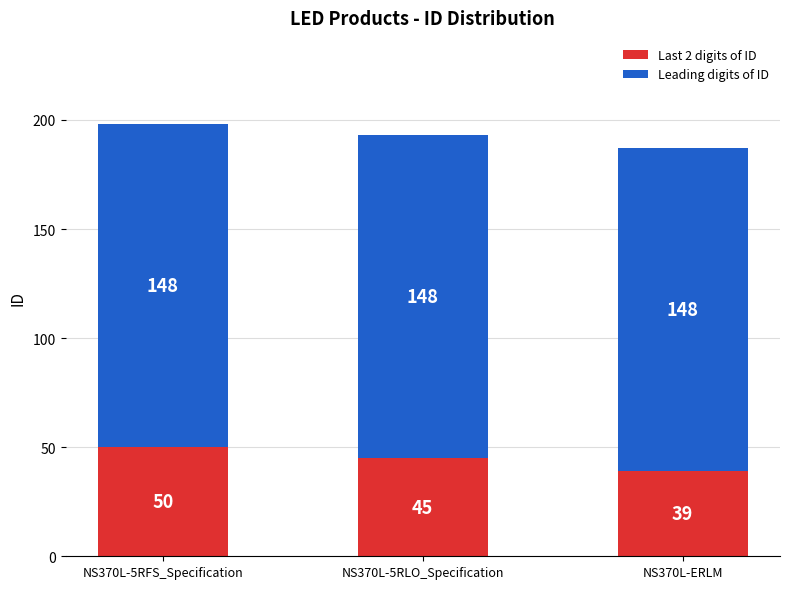

The value of Last 2 digits of ID at NS370L-ERLM is 21. True or false?

False